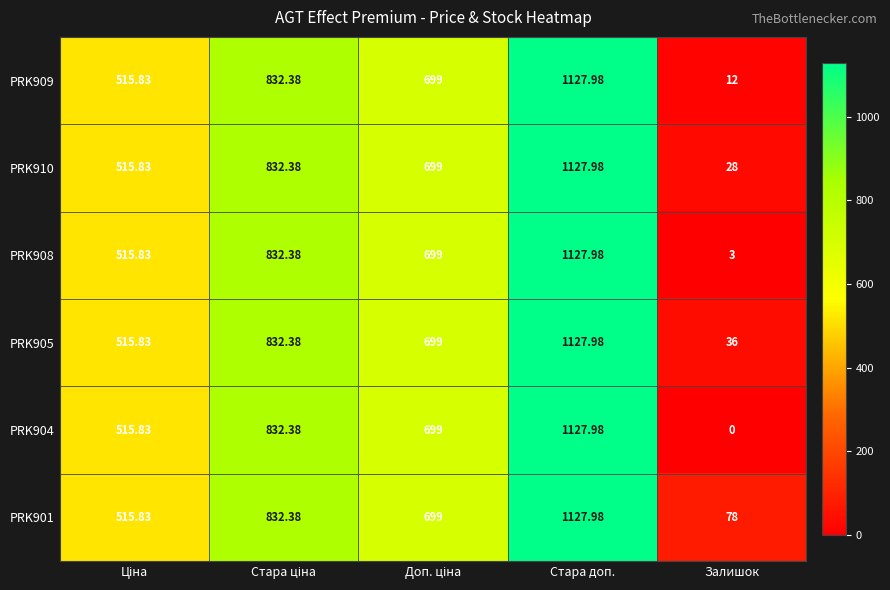

Which category has the highest value in the PRK904 series?

Стара доп.